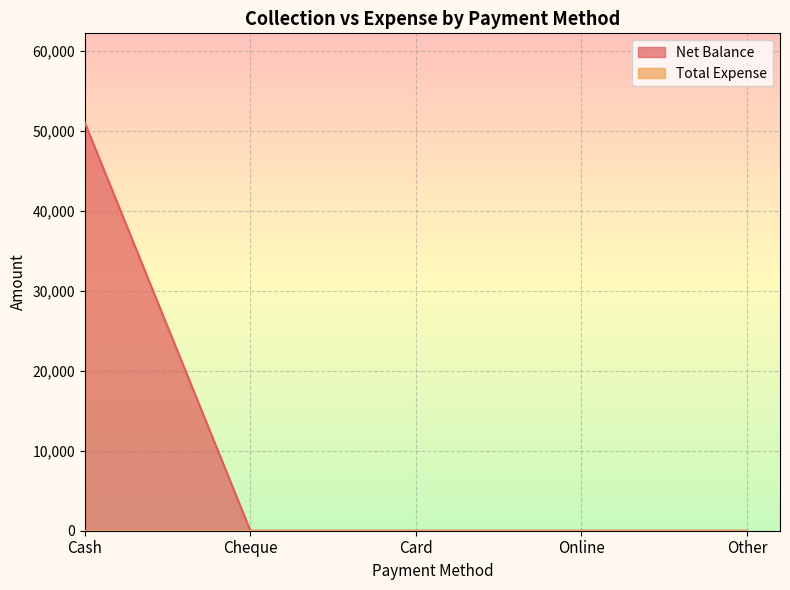

Reading right to left, transcribe all the data shown in this chart.

0	0	0	0	51000